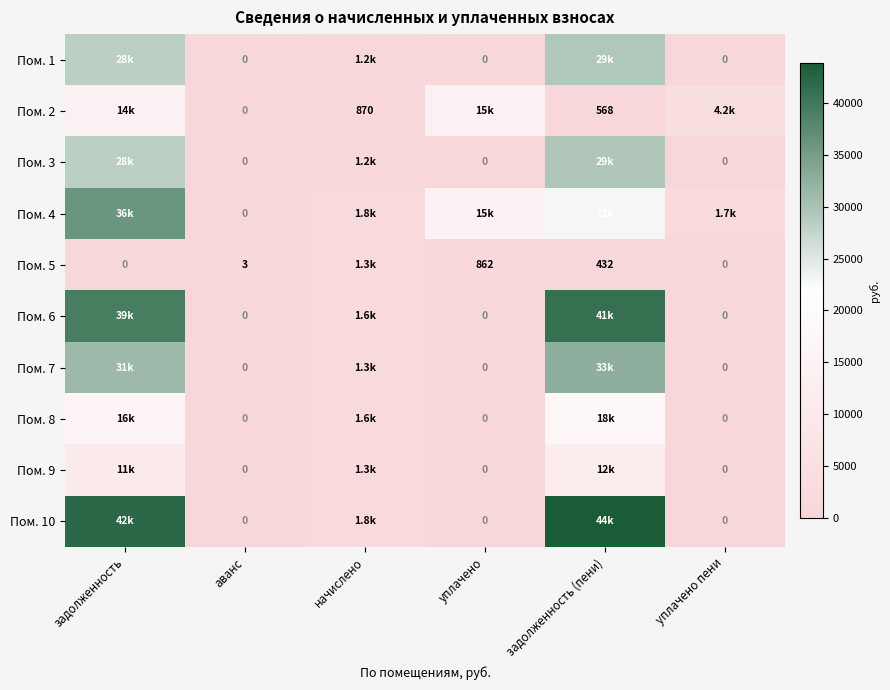

Is the value of Пом. 10 at начислено greater than the value of Пом. 5 at аванс?

Yes